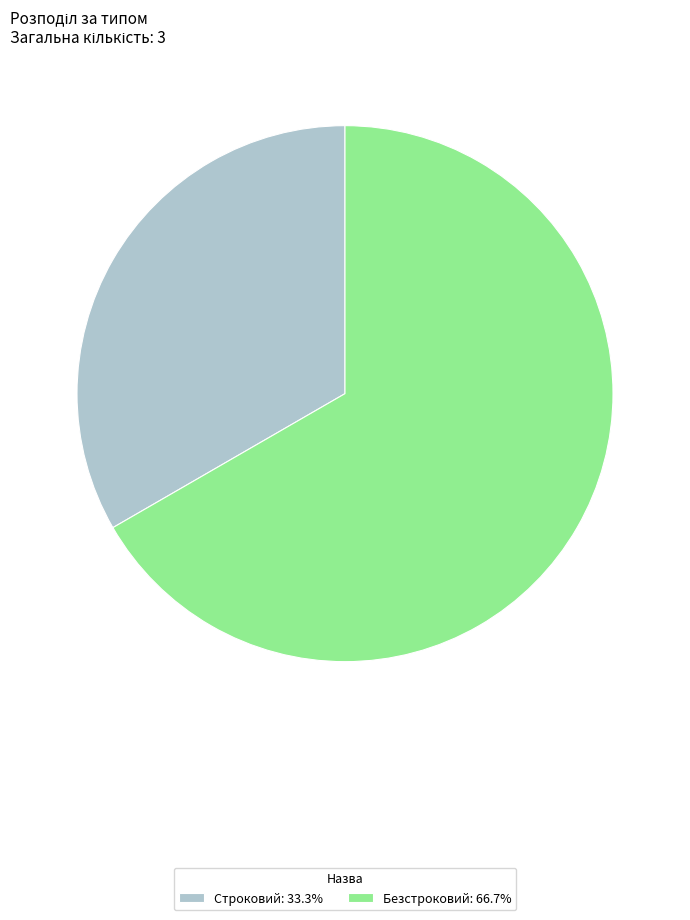

Which category accounts for the majority?

Безстроковий